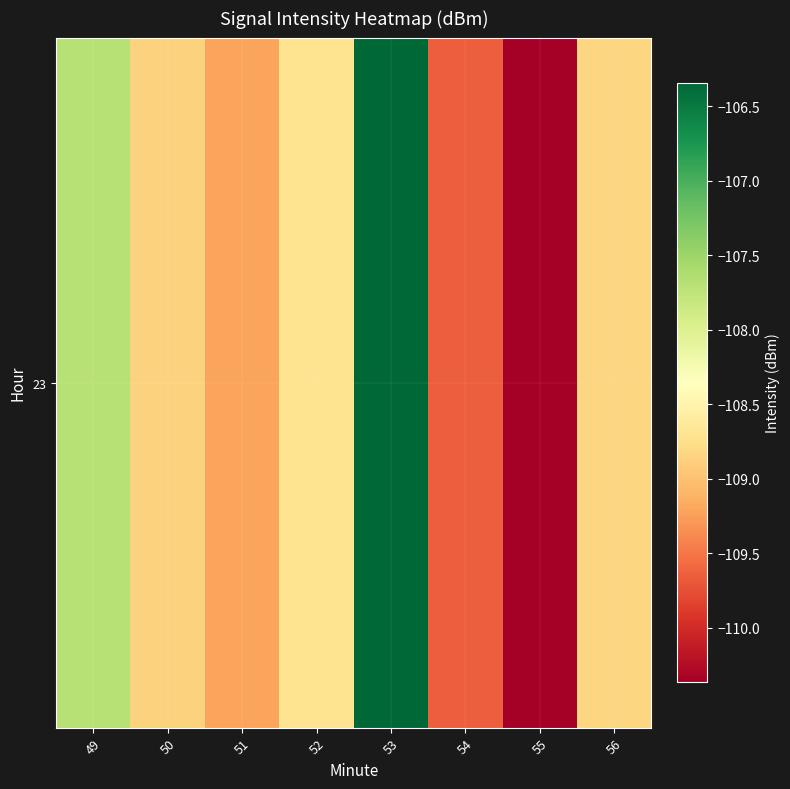

How many data points are less than -108?

6